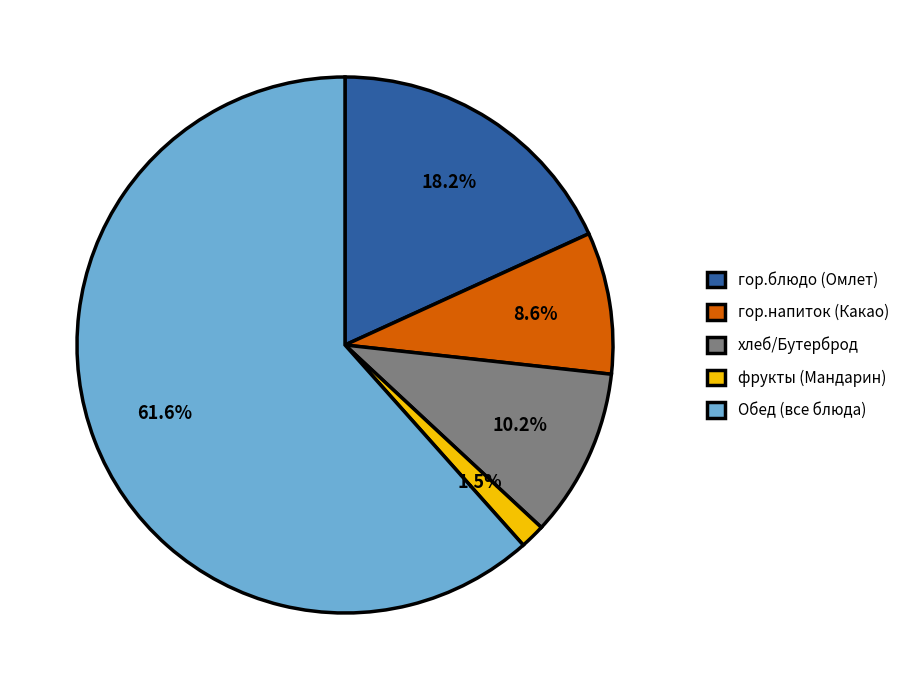

How much of the chart is everything except гор.напиток (Какао)?

91.4%